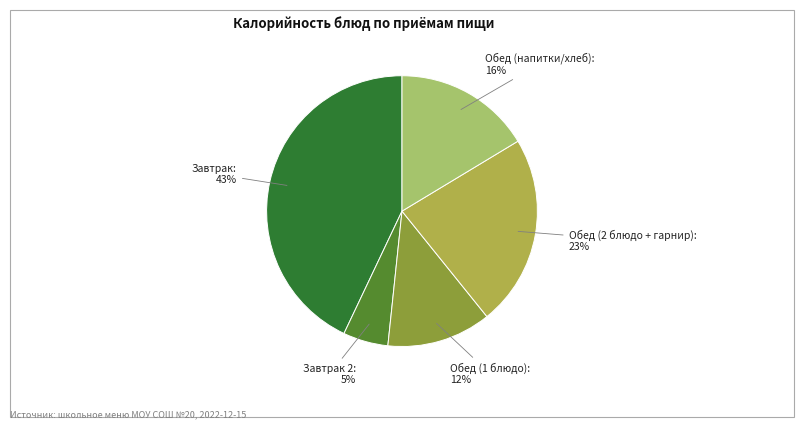

To the nearest percent, what is the average slice percentage?

20%